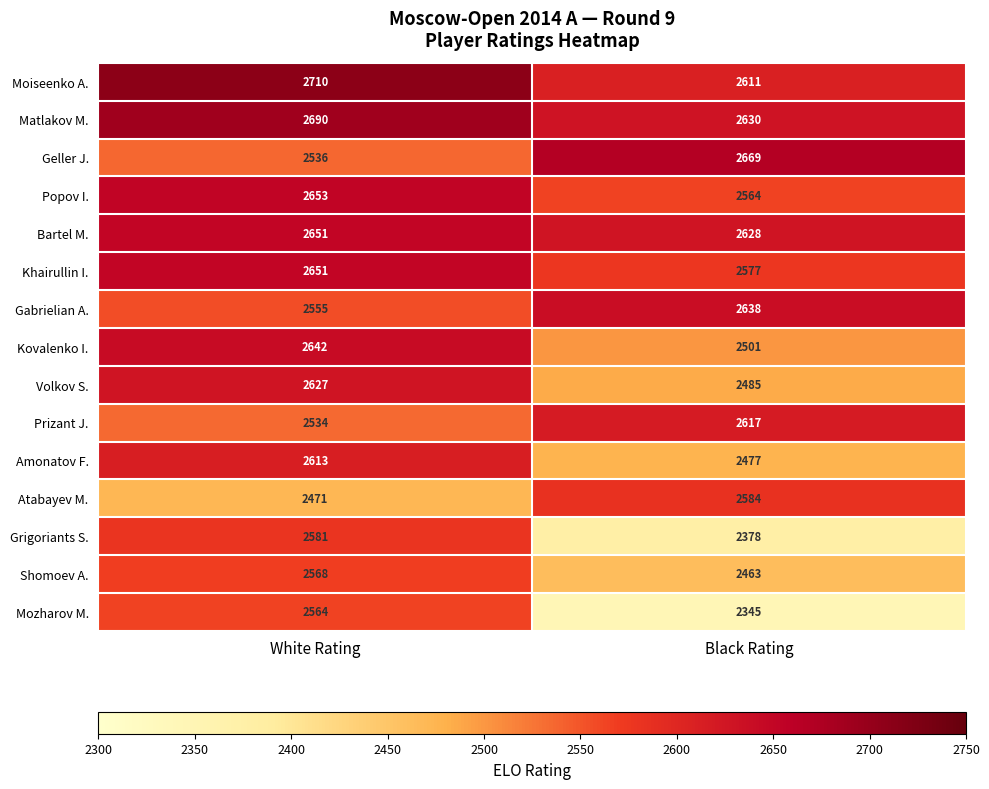

What is the approximate value of Mozharov M. at Black Rating?

2345